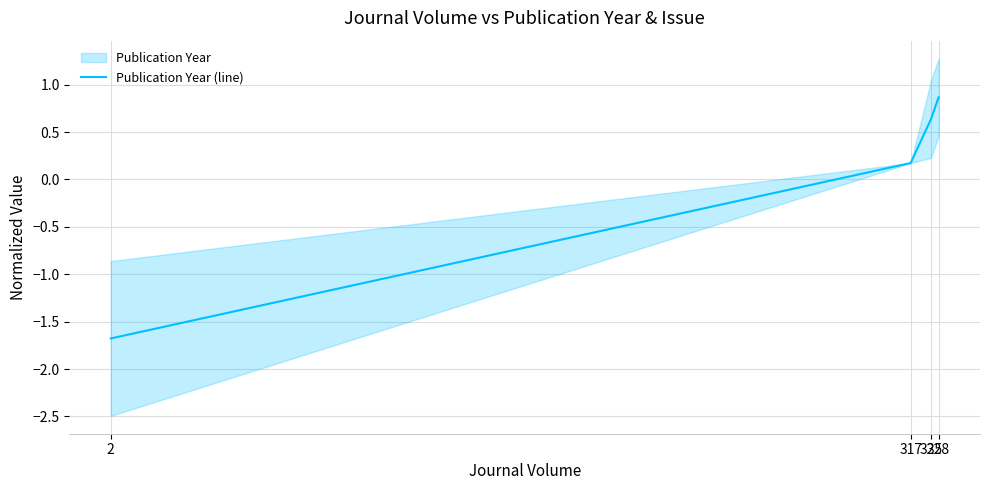

What is the maximum value shown in the chart?

0.9